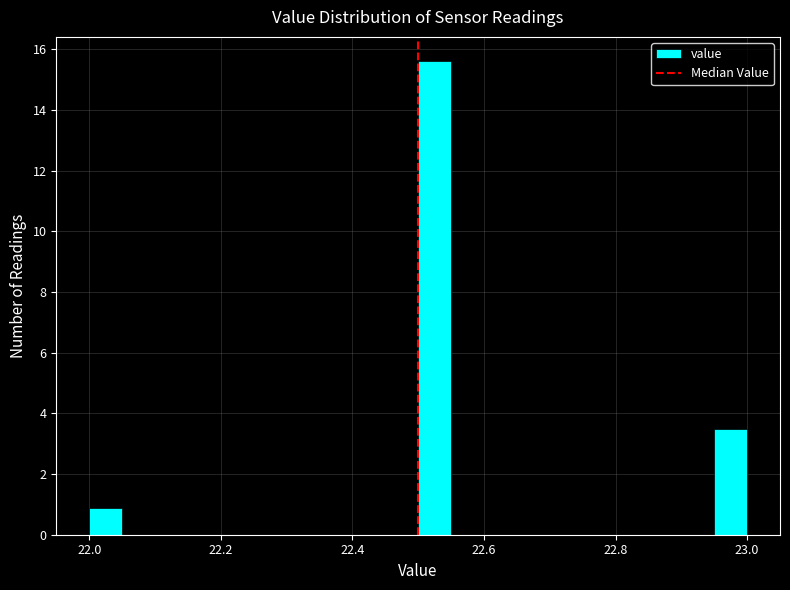

Around what value on the x-axis is the tallest bar? Give the approximate position of its centre, as read against the axis.

22.52